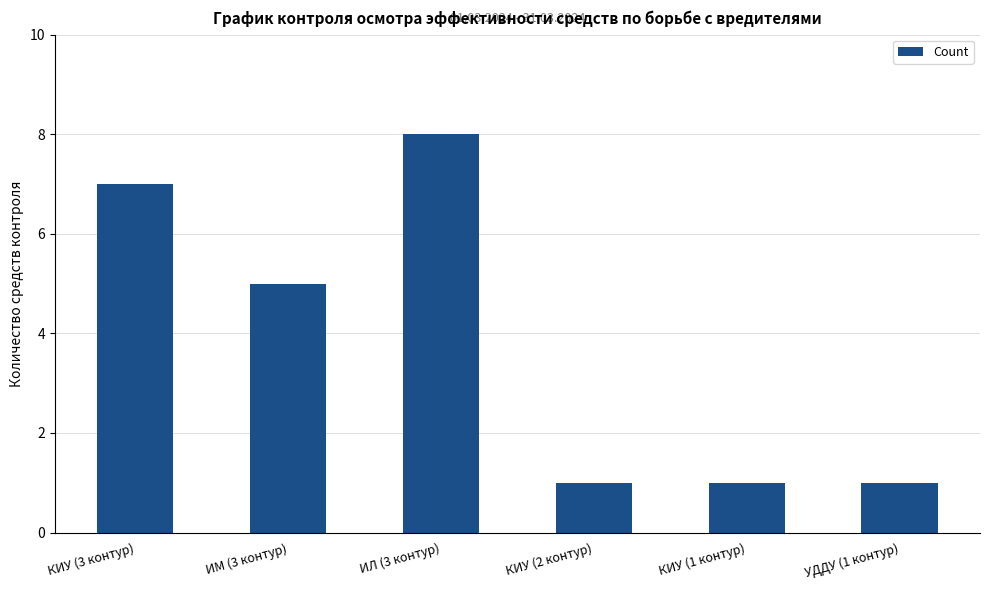

How many values are between 1 and 7?

5